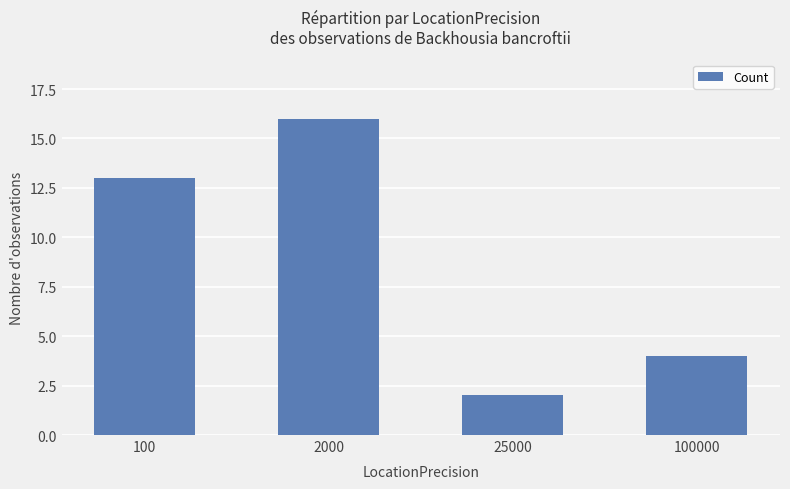

Does the chart contain stacked bars?

No